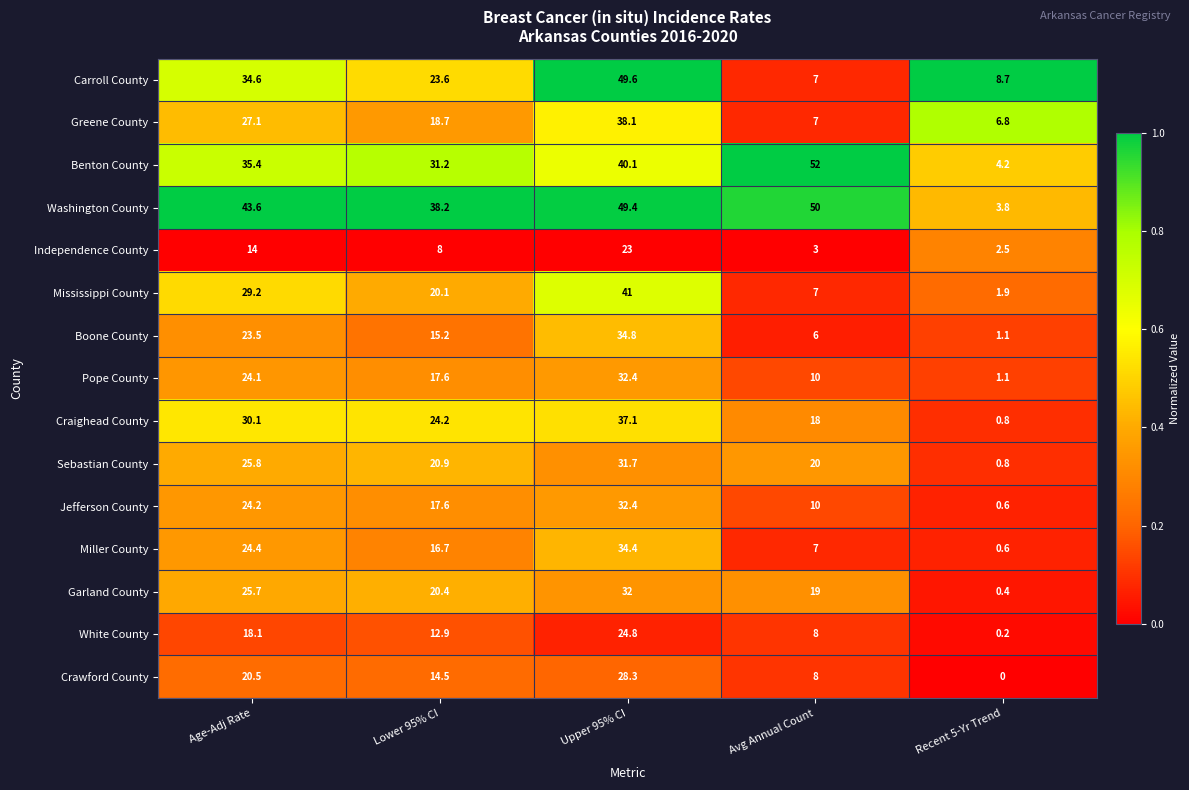

What is the difference between the maximum and minimum values in the Independence County series?

20.5